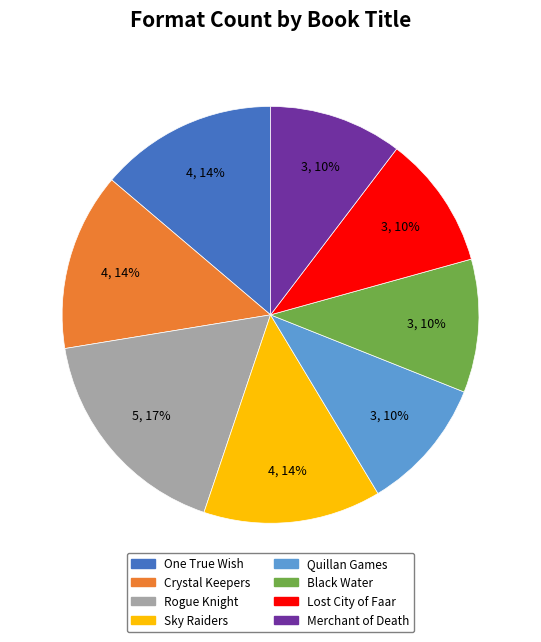

What percentage is the Crystal Keepers slice, to the nearest percent?

14%